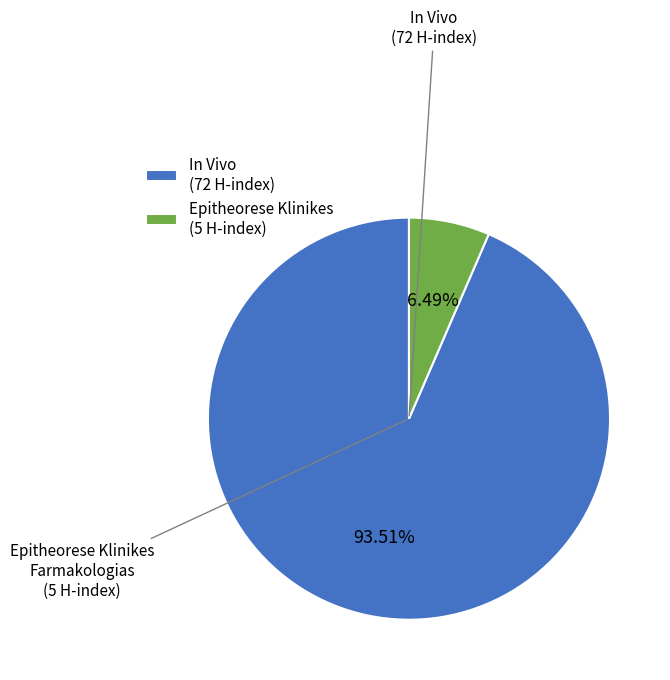

What is the ratio of the value at In Vivo (72 H-index) to the value at Epitheorese Klinikes (5 H-index)?

14.4